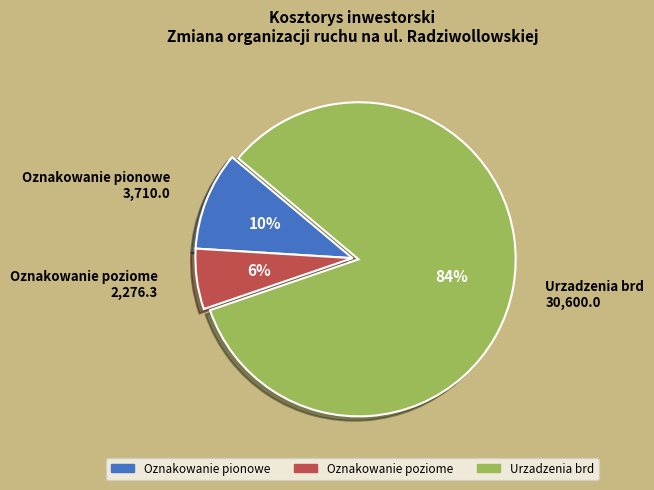

Which slice is the largest?

Urzadzenia brd